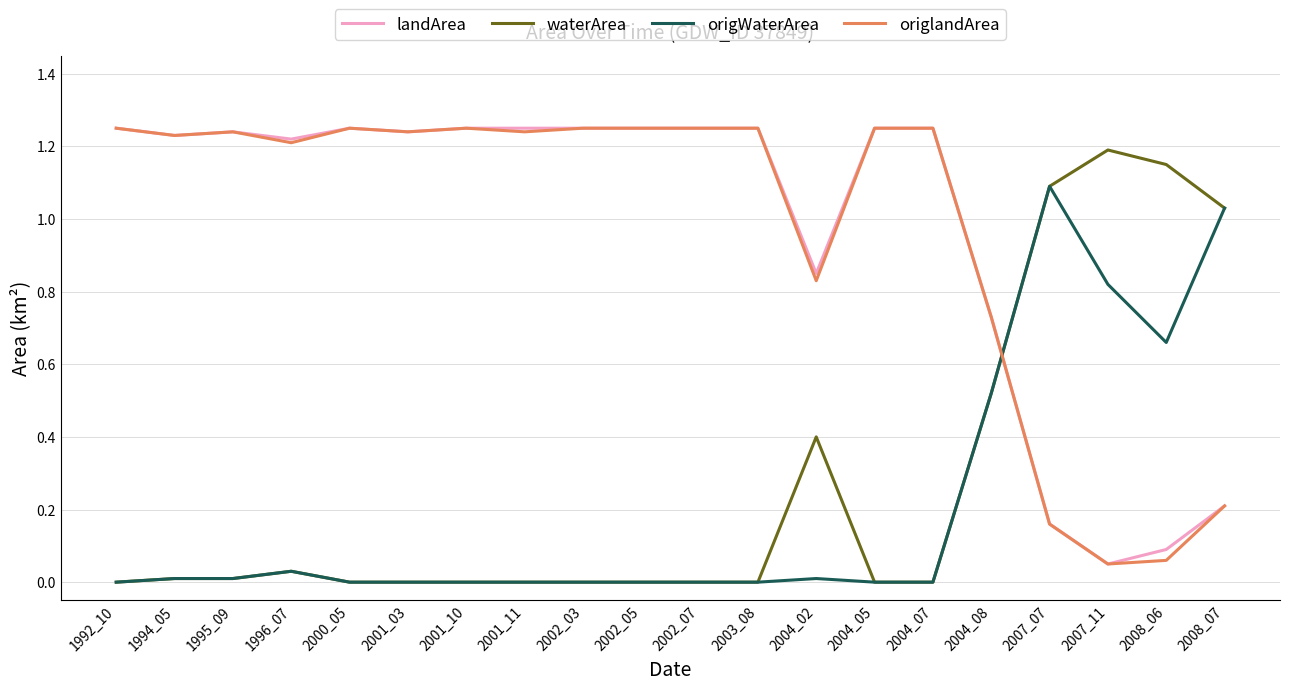

After their last crossing, which series has the higher values: landArea or waterArea?

waterArea